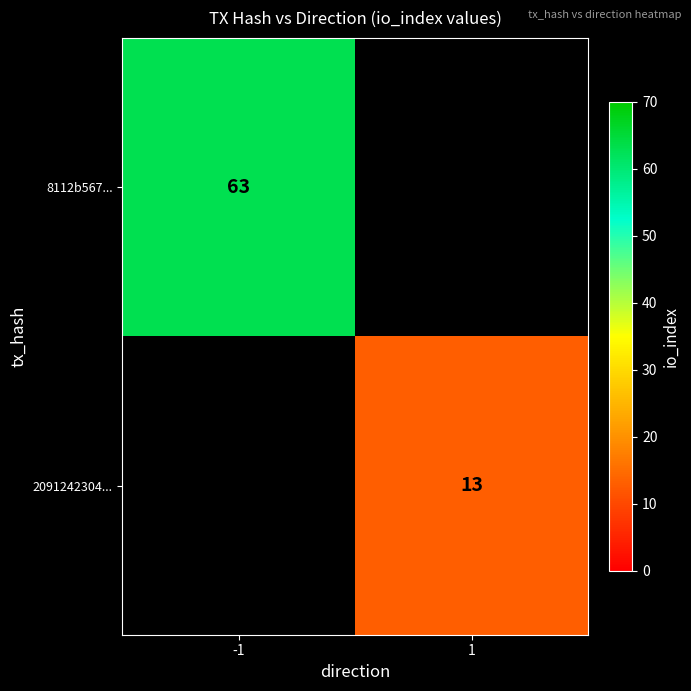

The value of 8112b567... at -1 is 99. True or false?

False